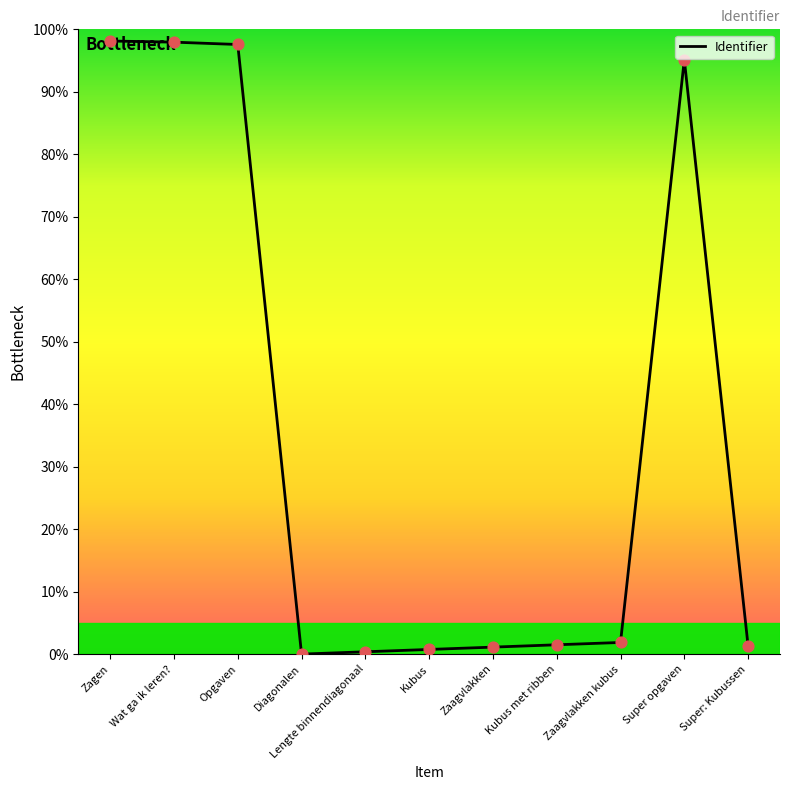

What is the change in value from Wat ga ik leren? to Diagonalen?

-97.9